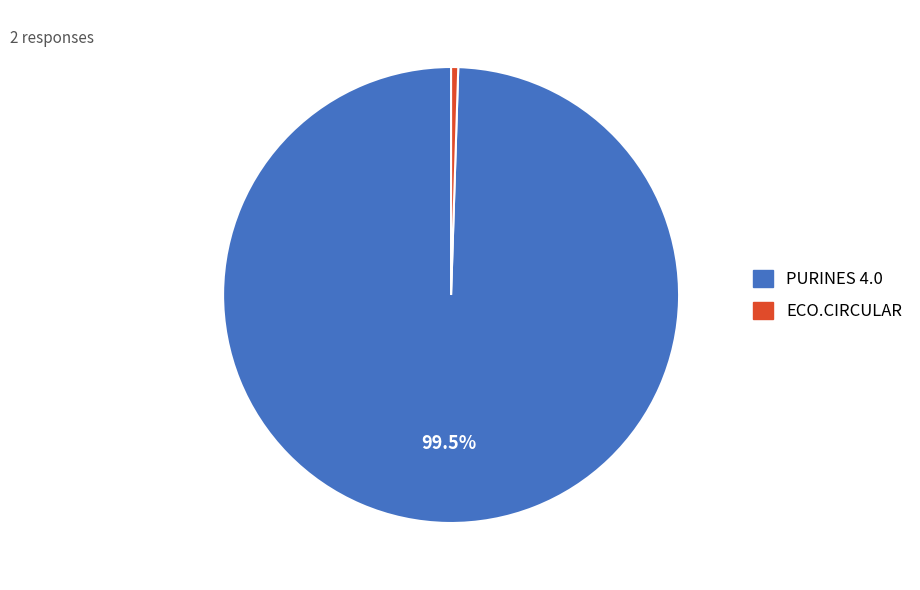

To the nearest percent, what is the difference between the largest and smallest slice percentages?

99%